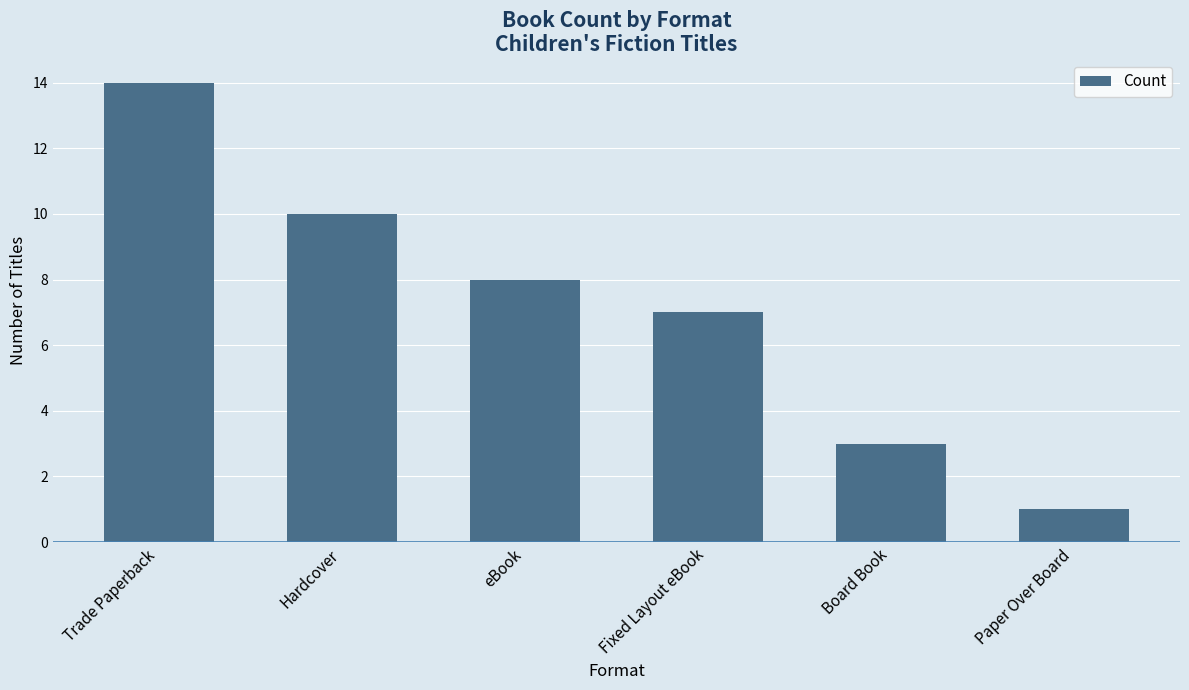

Reading left to right, extract all data points from this chart.

14	10	8	7	3	1